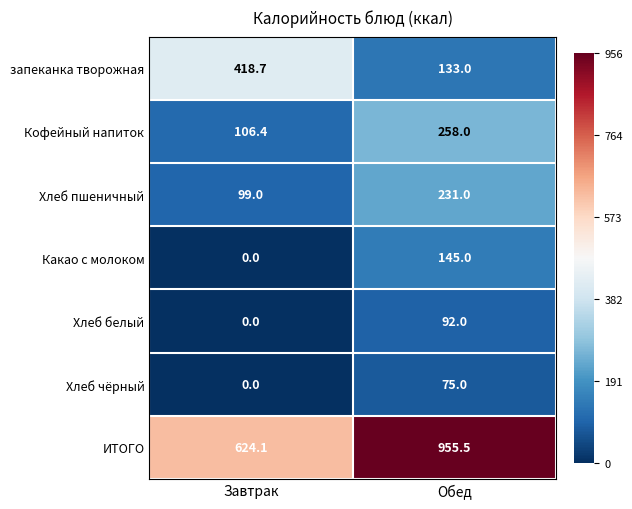

What is the greatest value displayed?

955.5